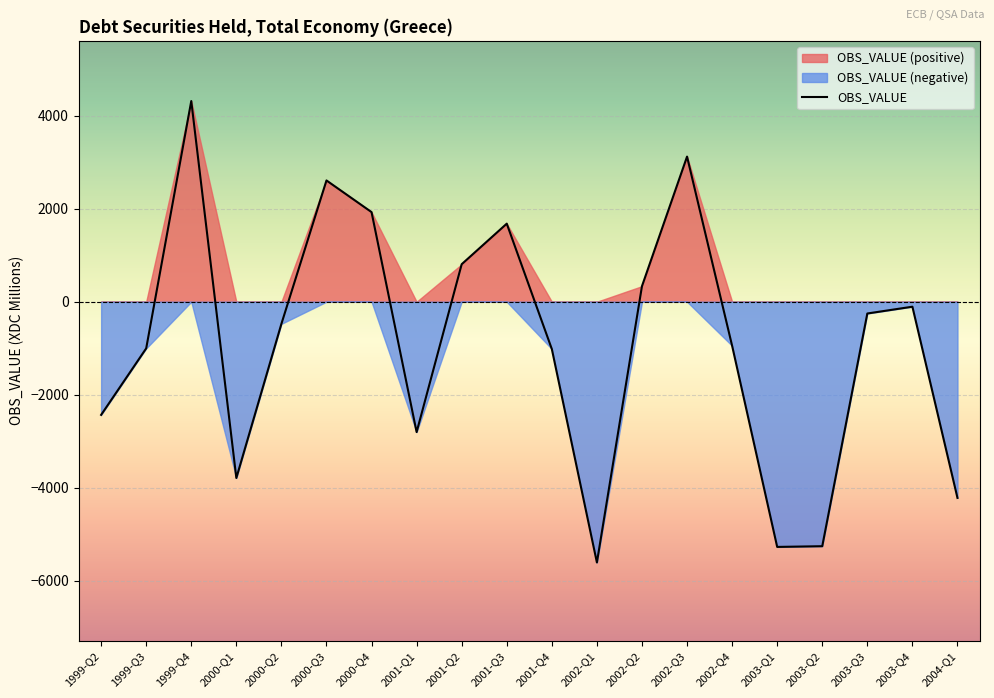

What is the difference between the maximum and minimum values?

9926.7